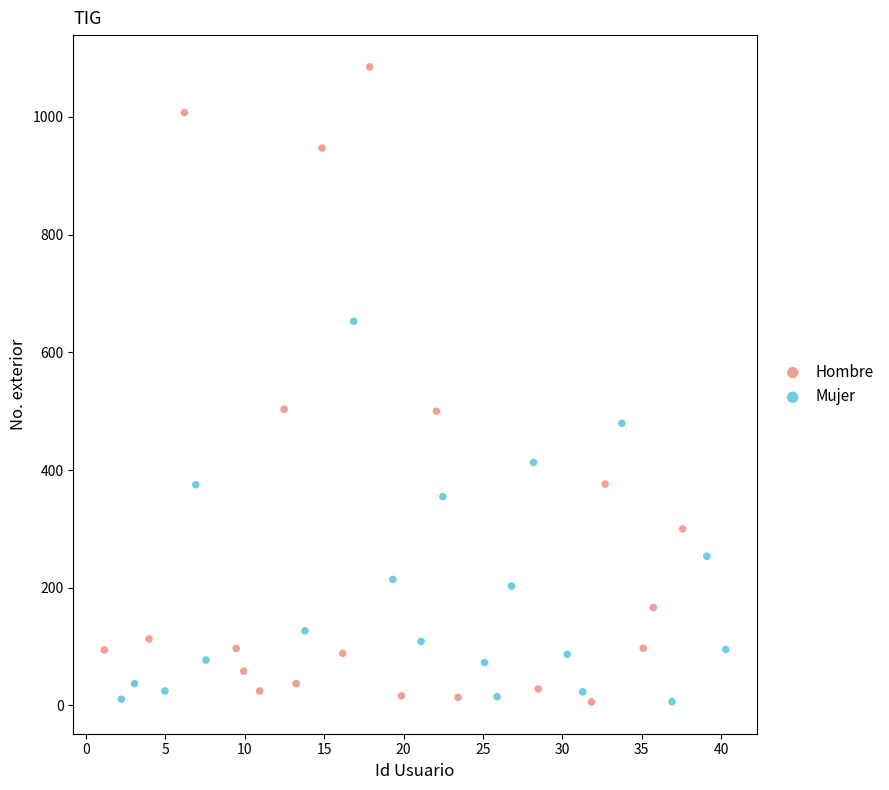

Which series has the largest Y range (max minus min)?

Hombre